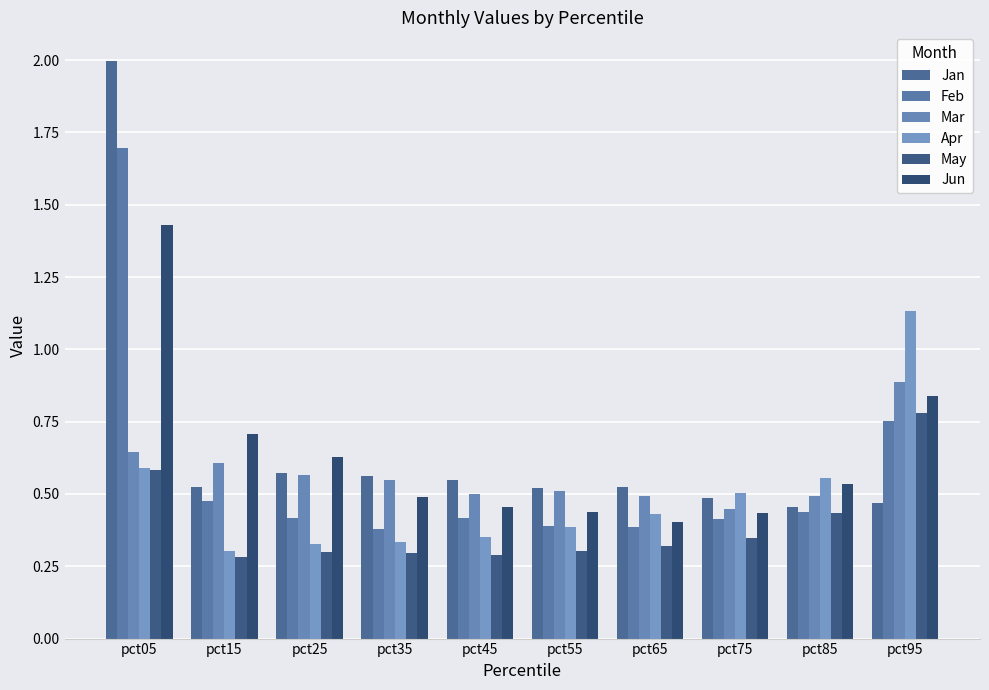

Rank the series by their maximum value, from highest to lowest.

Jan, Feb, Jun, Apr, Mar, May